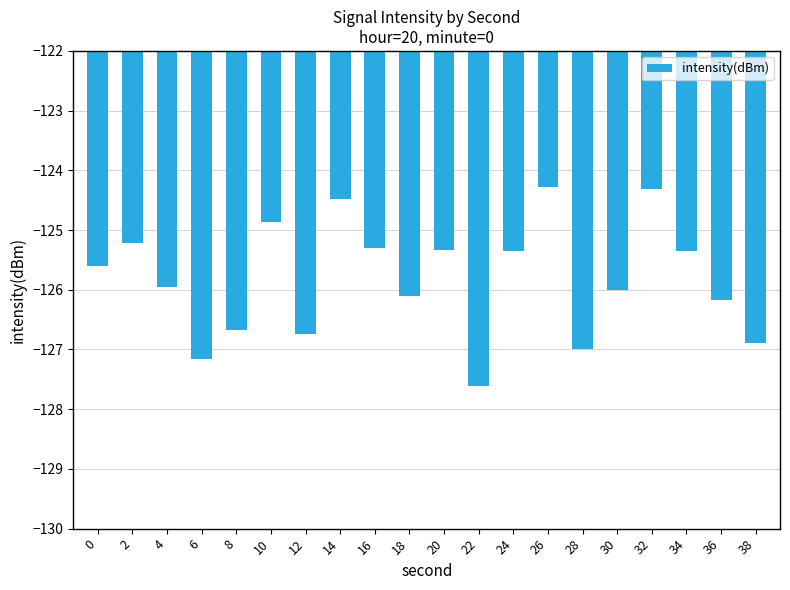

Is it true that the value at 24 is -210.2?

False